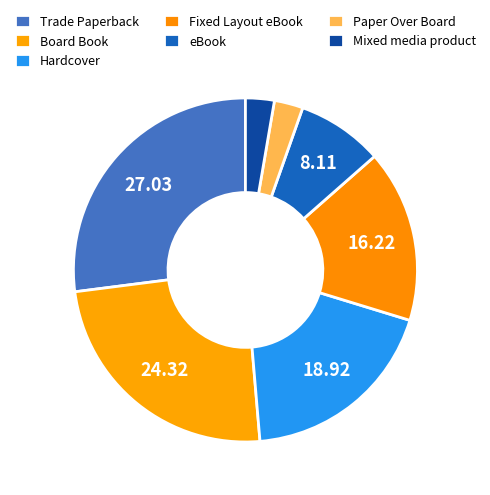

How many slices are in this pie chart?

7